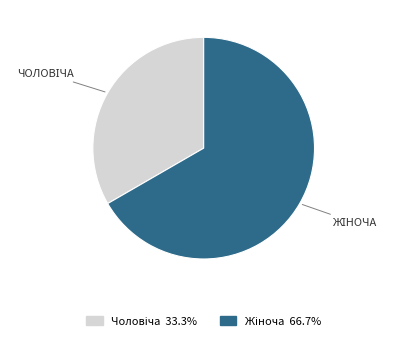

Does any single category account for the majority?

Yes